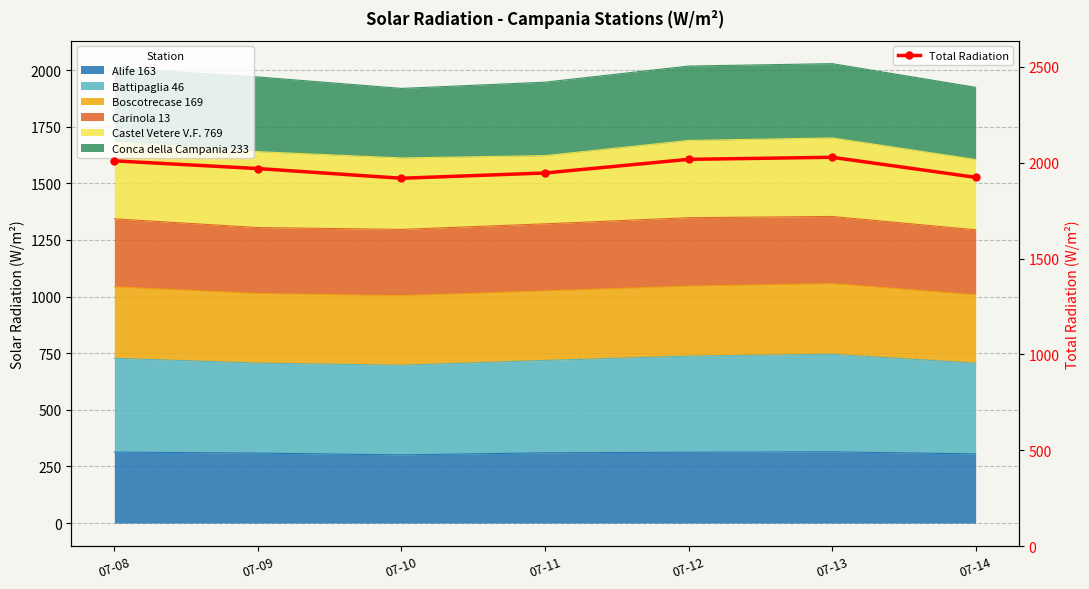

The chart shows a value of 1969.6 at 07-09. True or false?

True